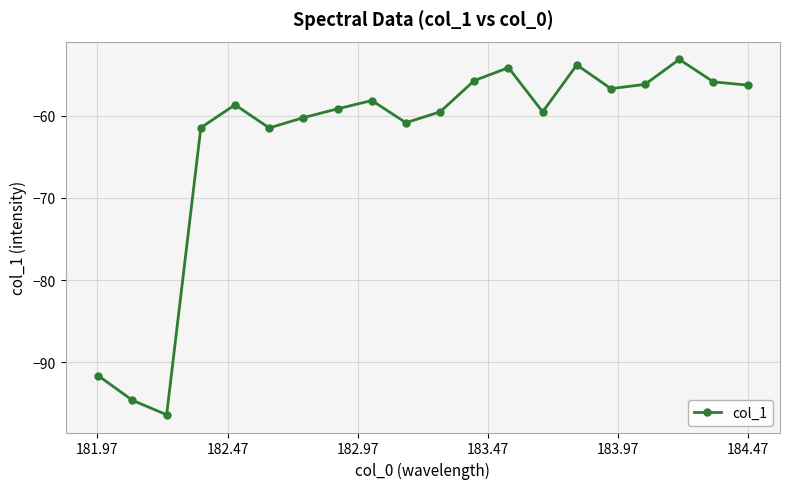

Is this an area chart (filled region under the line)?

No